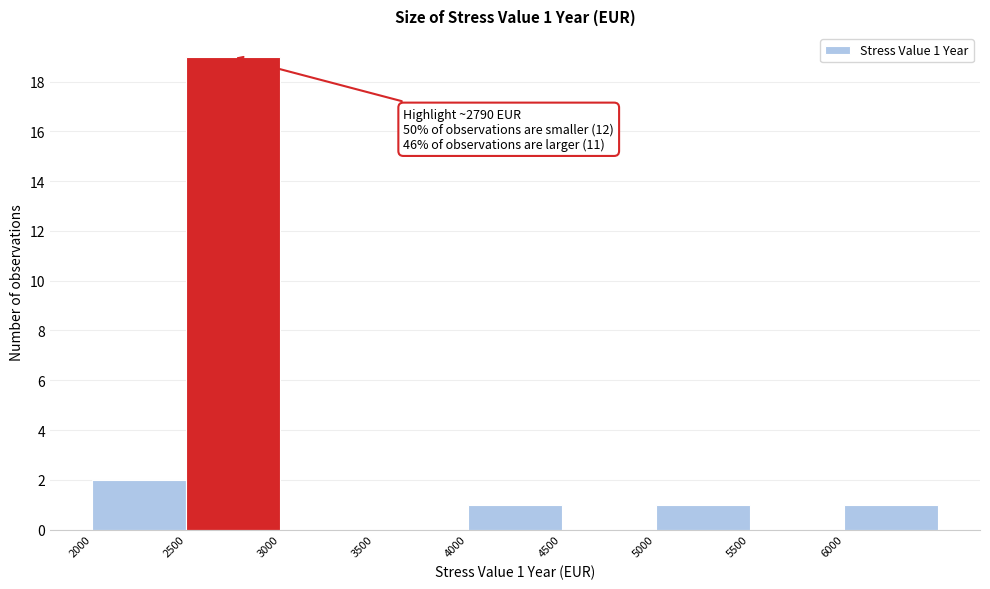

Which range on the x-axis has the tallest bar?

2500 to 3000